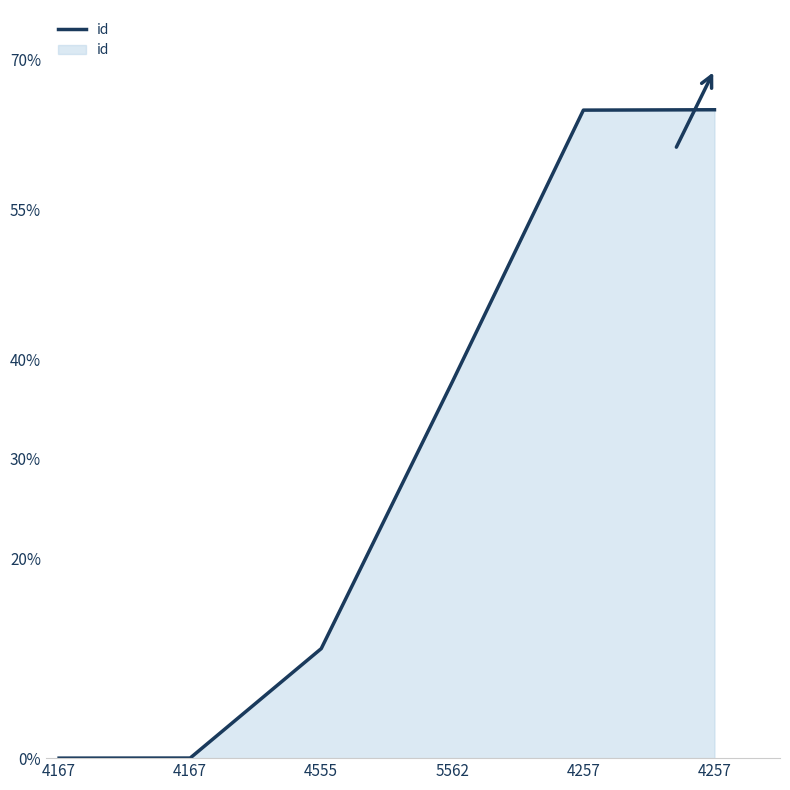

Is it true that the value at 4167 is 39.8?

False